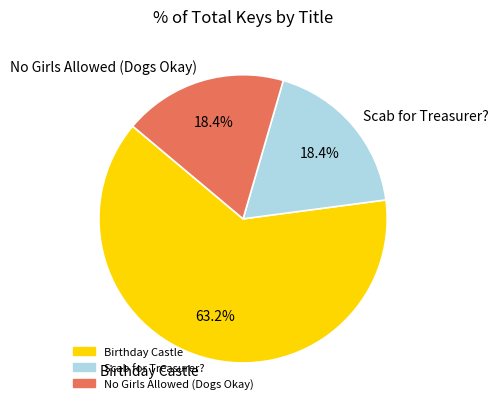

To the nearest percent, what portion does Scab for Treasurer? represent?

18%